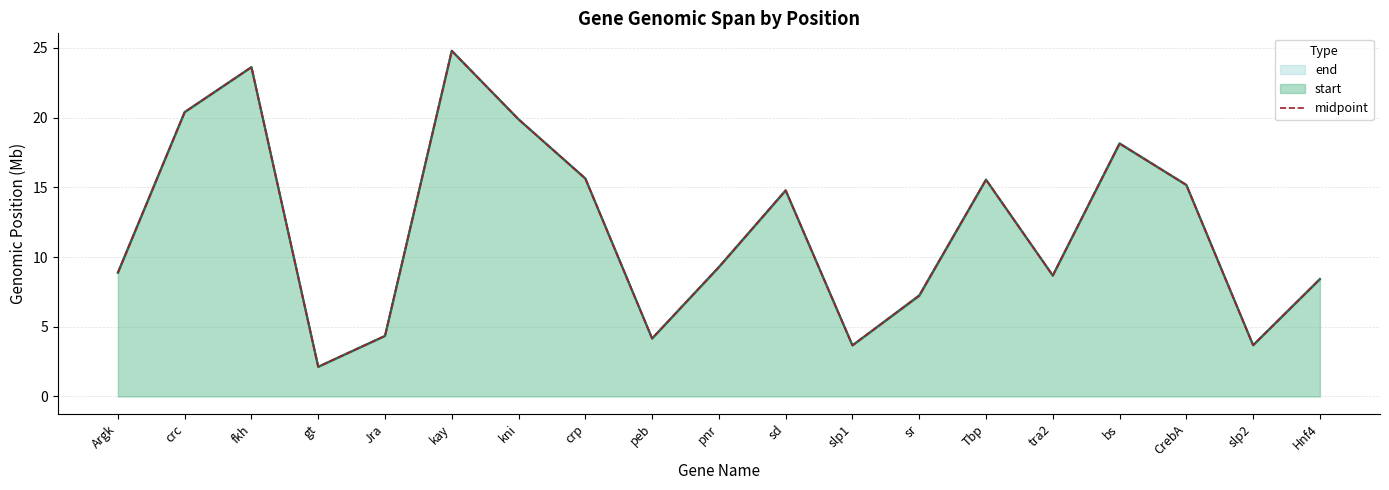

What is the difference between the maximum and minimum values in the end (line) series?

22.7